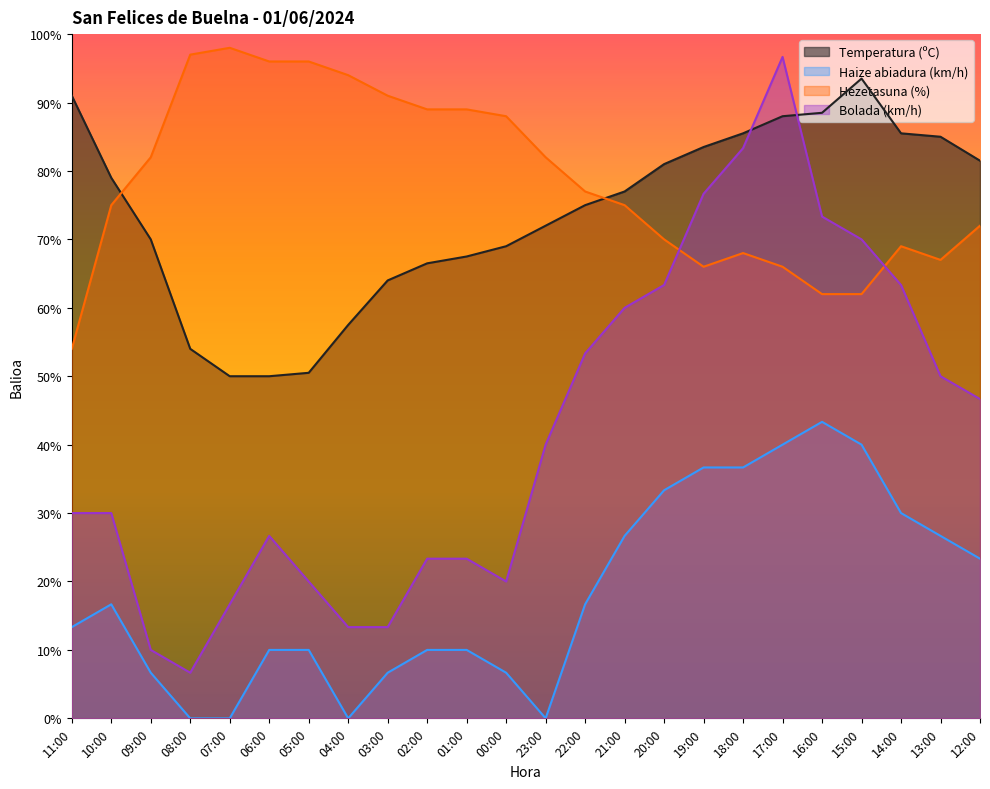

What is the difference between the maximum and second lowest values in the Temperatura (ºC) series?

43.5